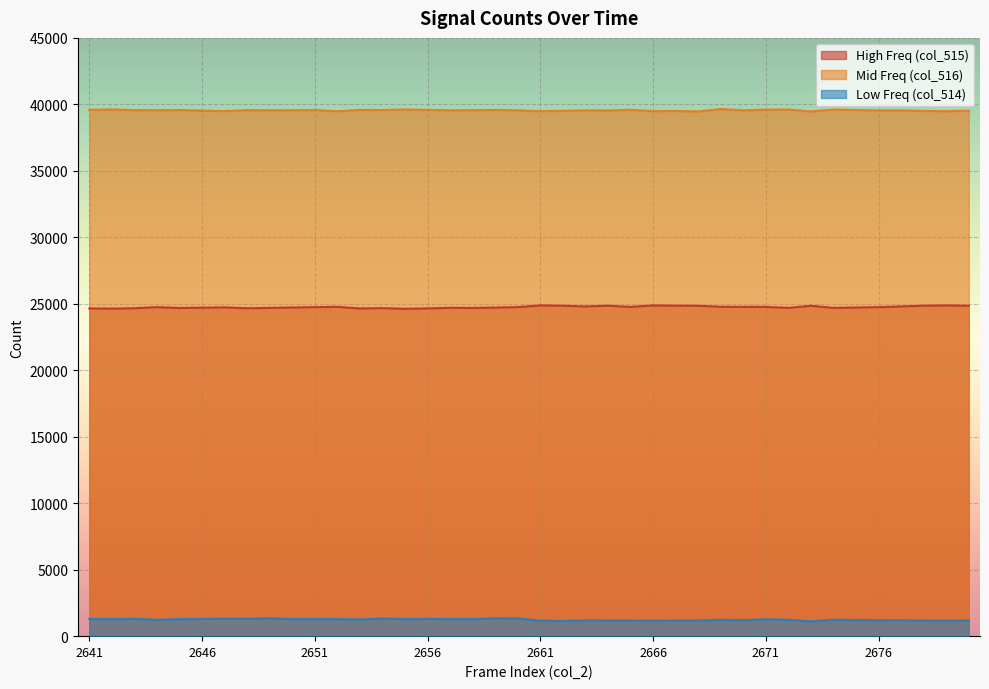

What are all the series names shown in the legend?

High Freq (col_515), Mid Freq (col_516), Low Freq (col_514)